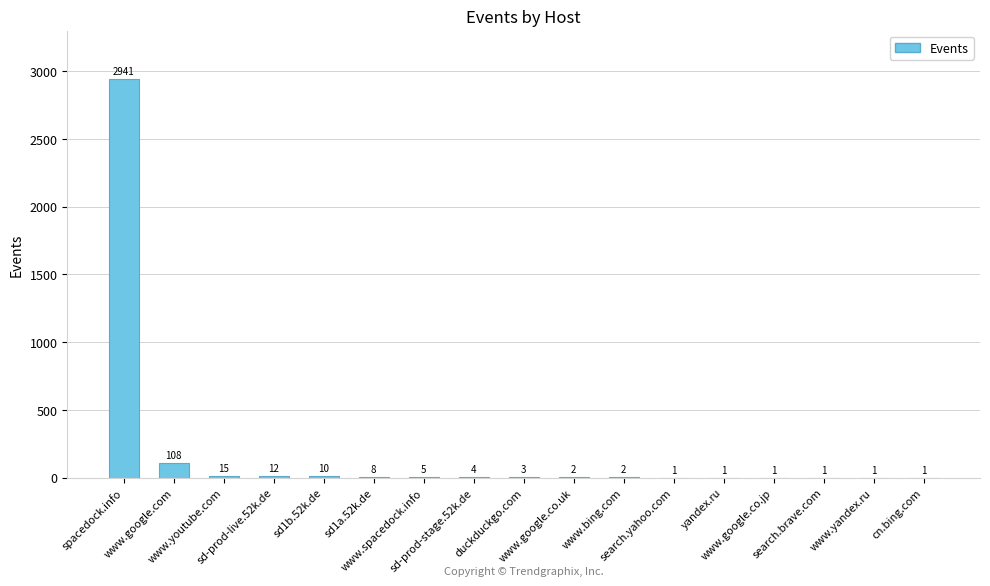

What is the maximum value shown in the chart?

2941